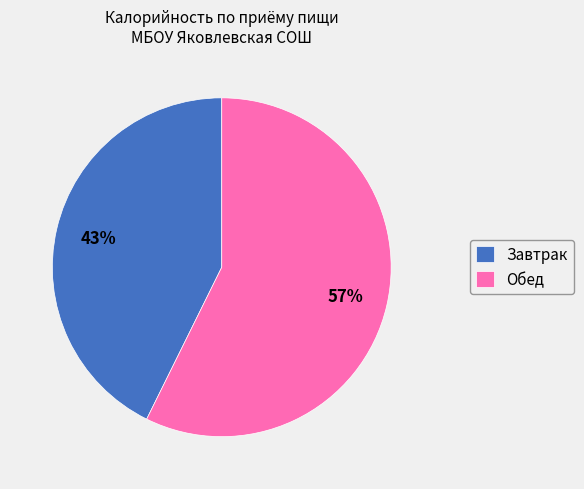

The Обед slice represents 48% of the pie. True or false?

False